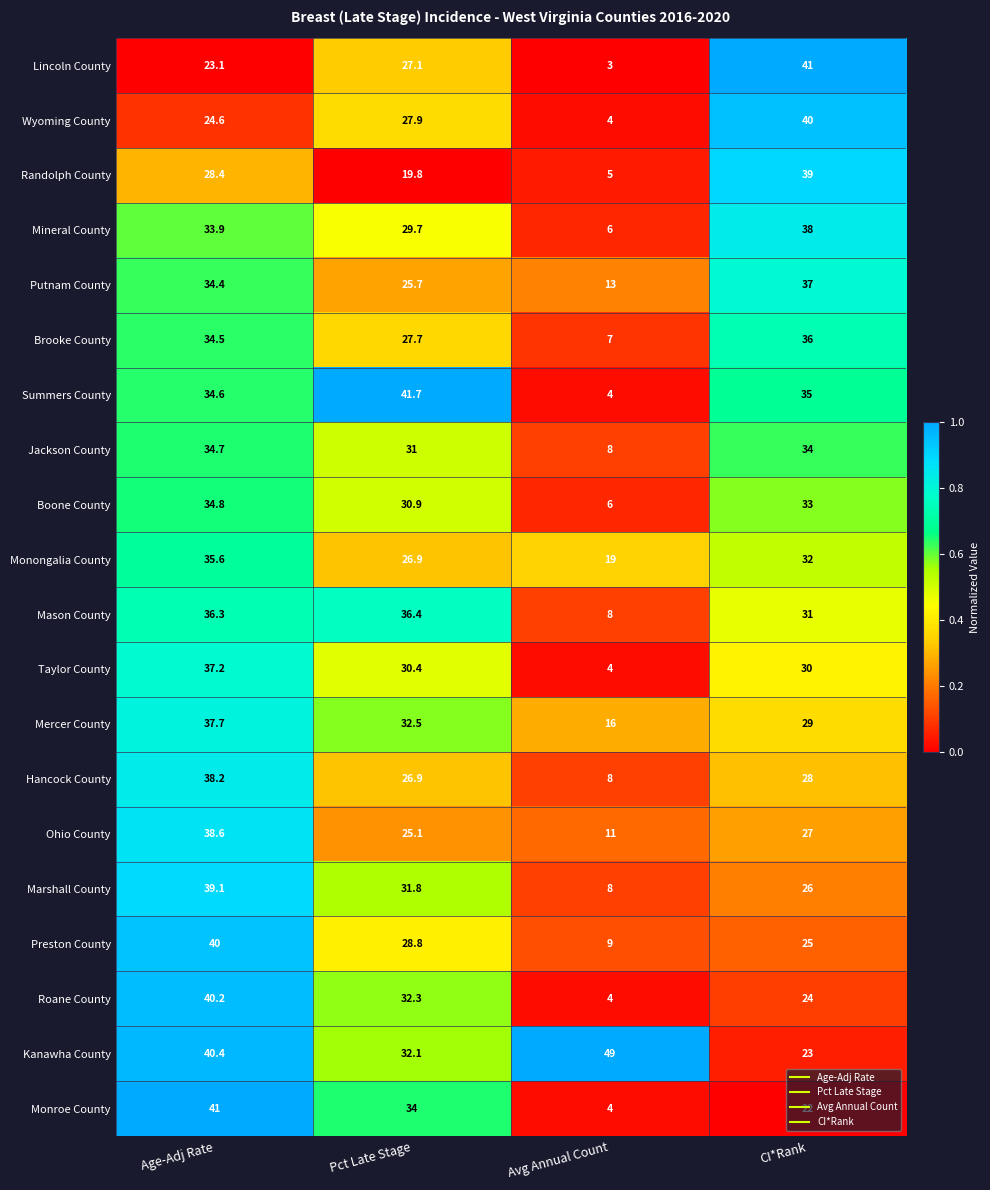

What is the sum of all Taylor County values?

101.6